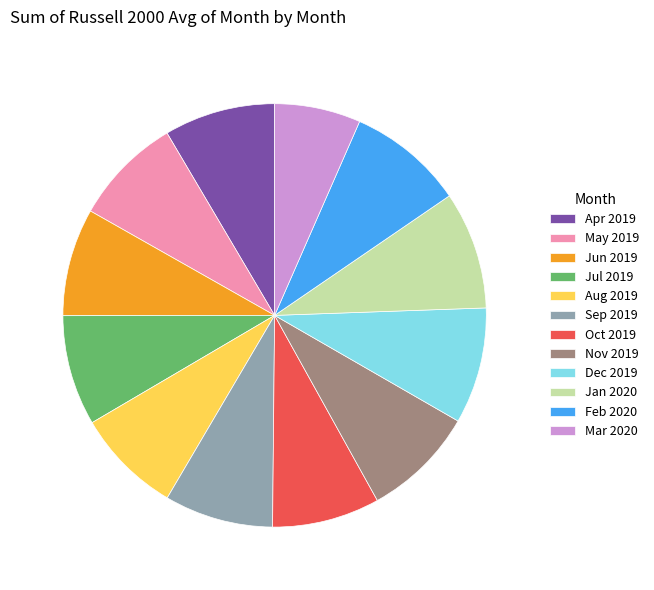

Approximately how many times larger is the value at Nov 2019 compared to Feb 2020?

1.0